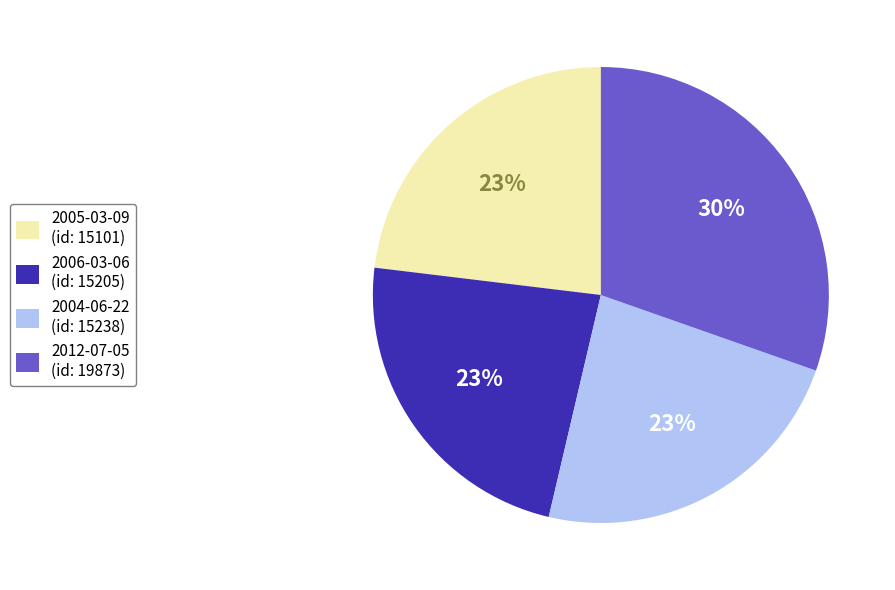

Is the sum of 2004-06-22 (id: 15238) and 2012-07-05 (id: 19873) greater than half?

Yes